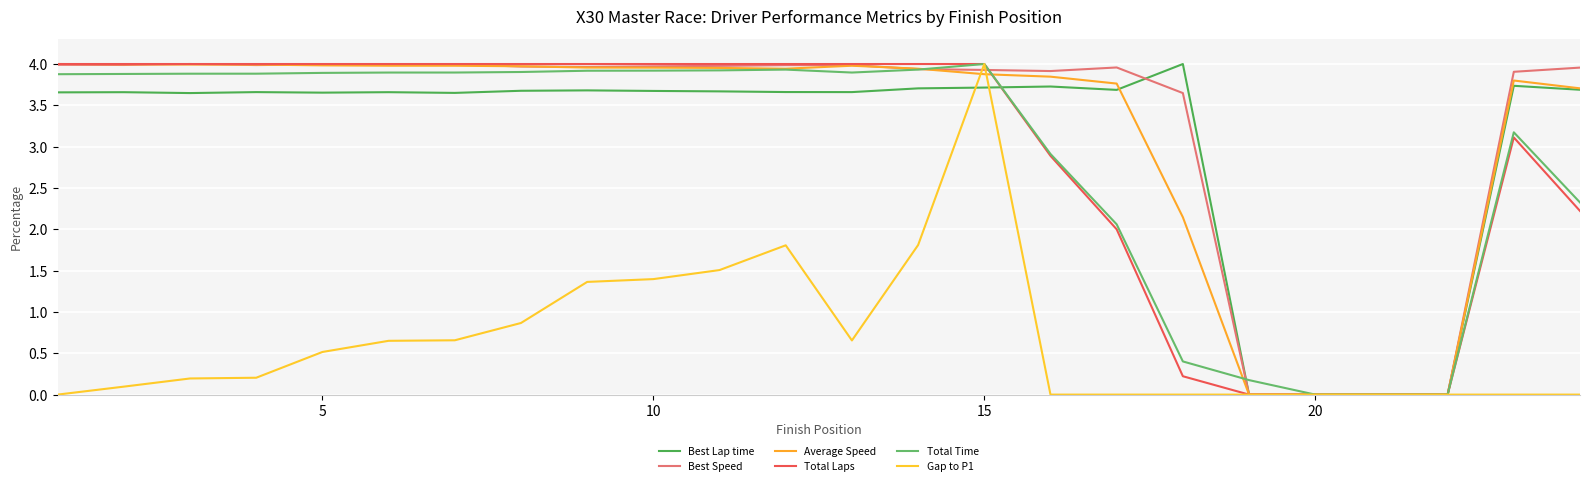

What is the difference between the second highest and minimum values in the Best Speed series?

4.0